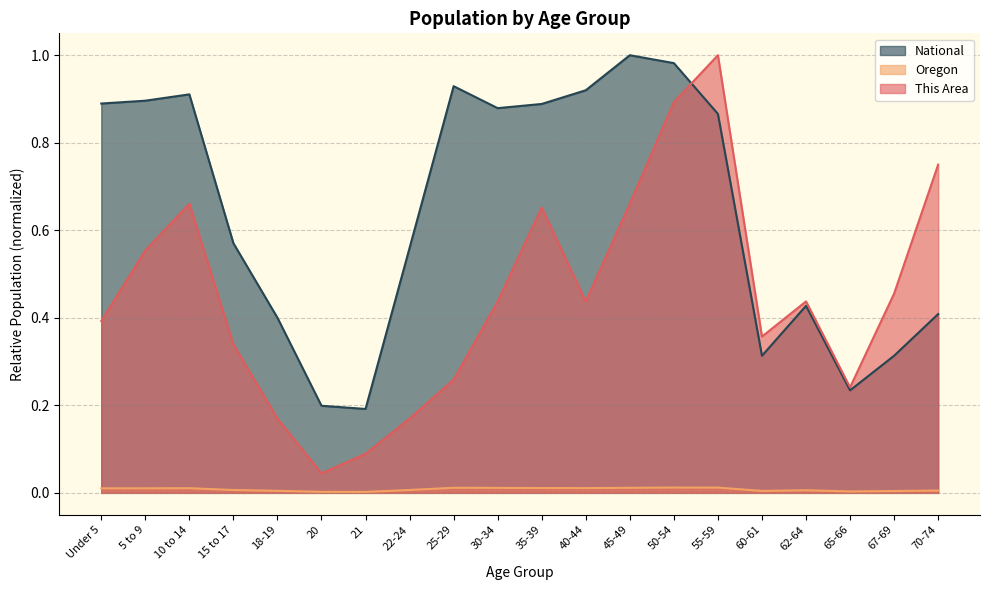

What position from the left is 18-19?

5